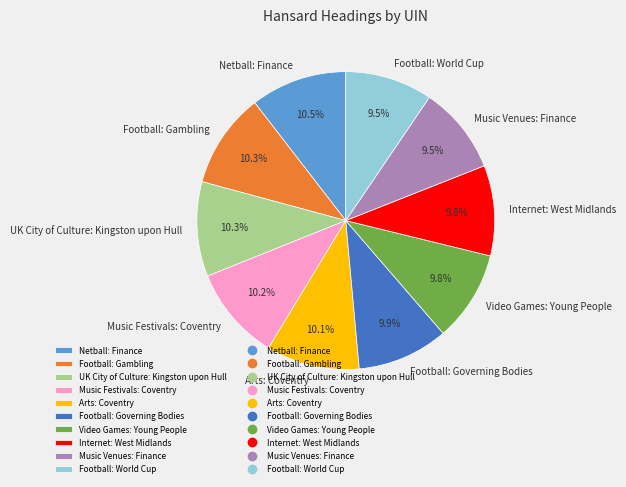

What portion of the pie excludes Arts: Coventry?

89.9%